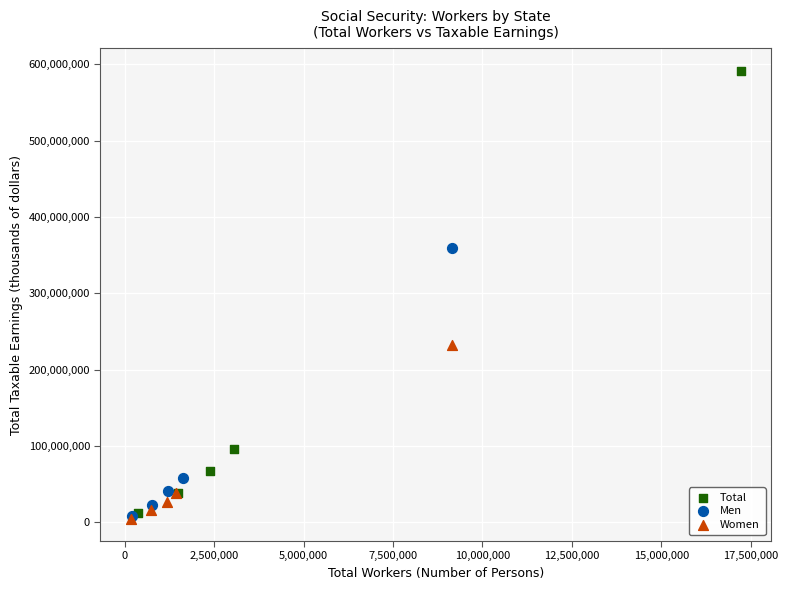

Which series reaches the maximum Y coordinate?

Total